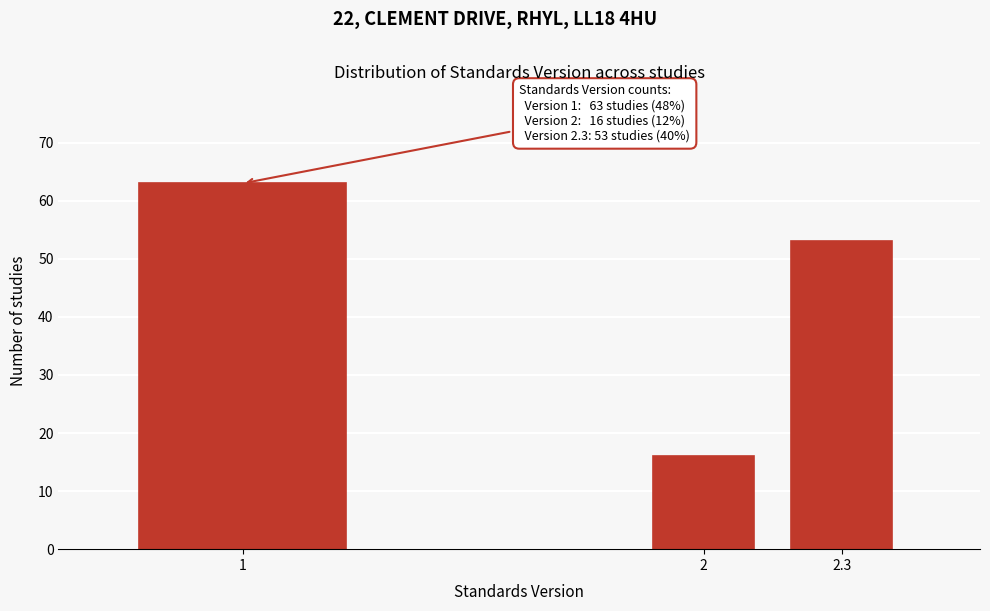

Reading left to right, list all the values displayed in this chart.

1=63	2=16	2.3=53